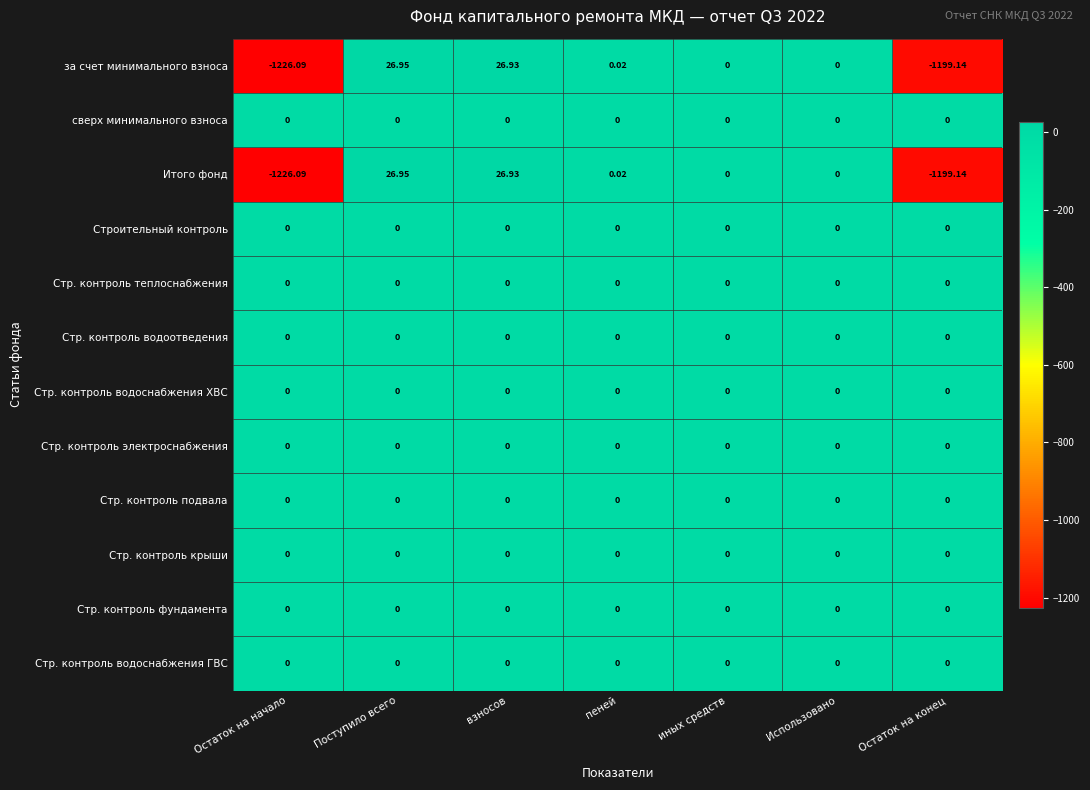

Which label corresponds to the smallest value in the chart?

Остаток на начало